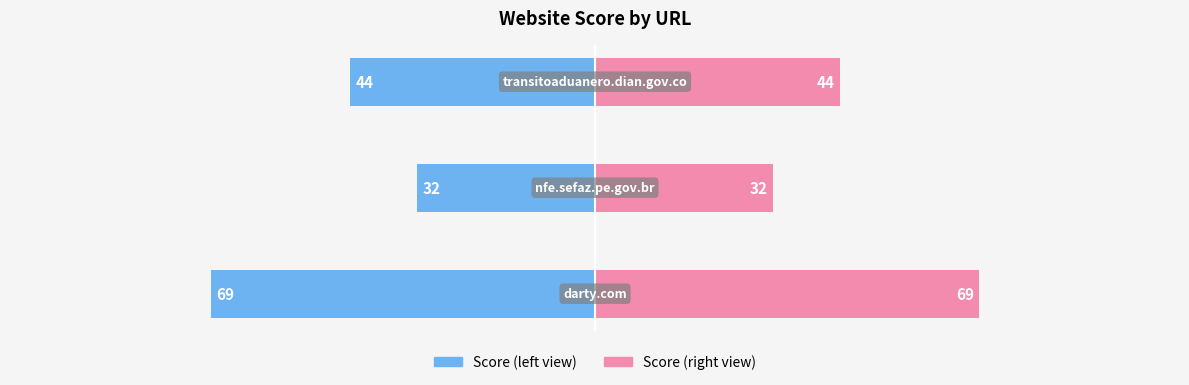

The score (right) series shows 58 at 2. True or false?

False